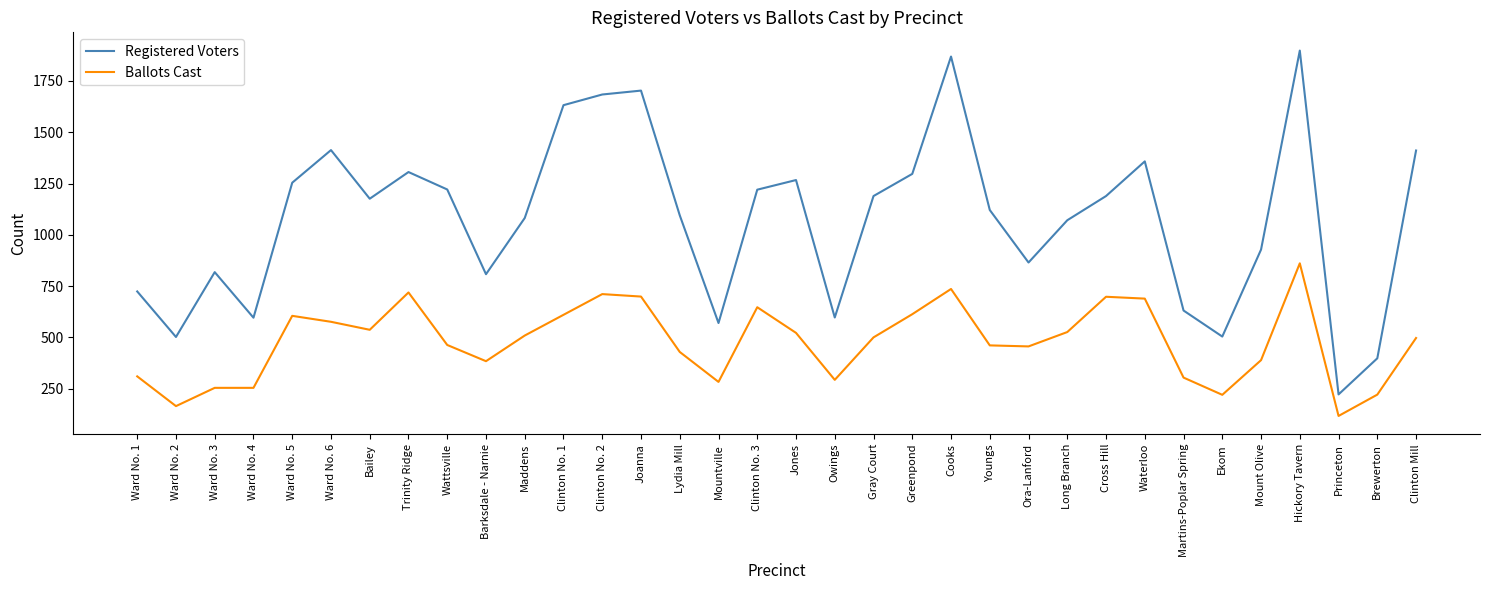

What is the total value across all series at Clinton No. 1?

2242